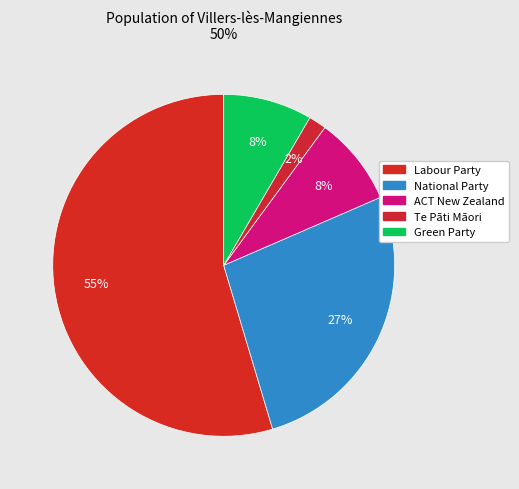

How many slices are in this pie chart?

5